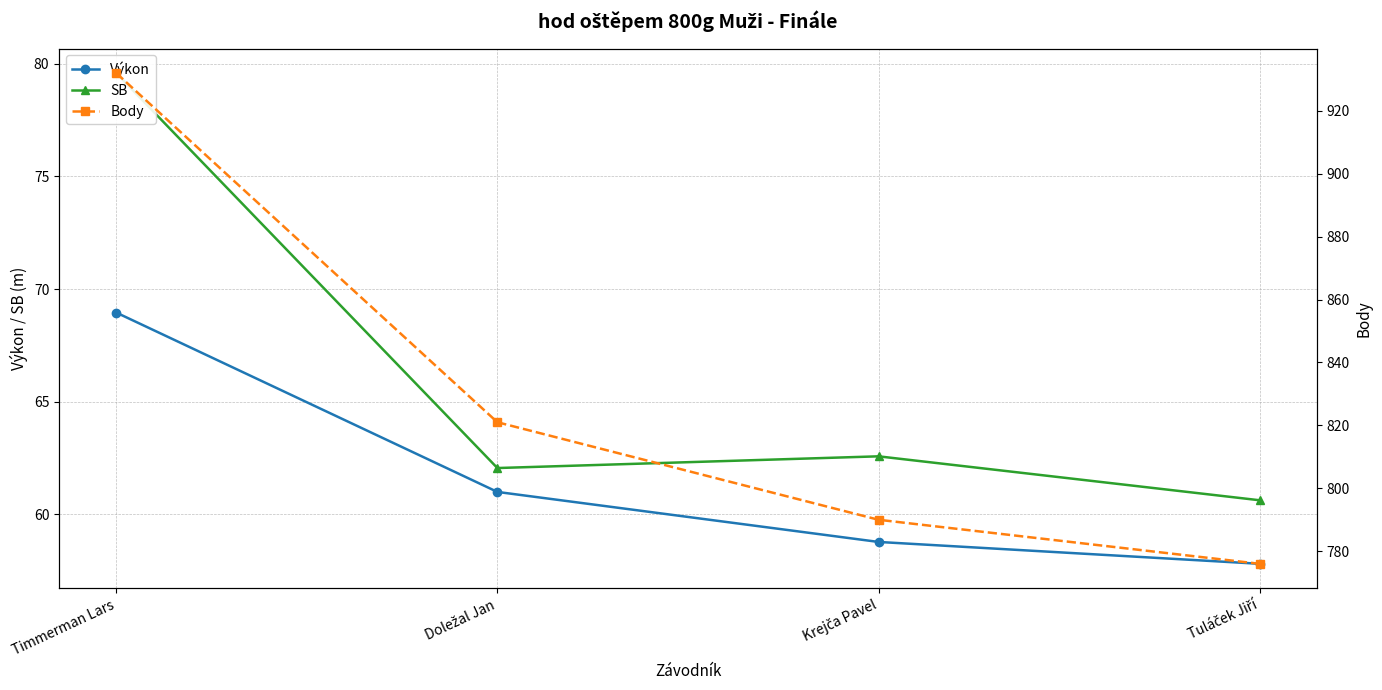

What is the difference between the SB values at Timmerman Lars and Krejča Pavel?

17.0